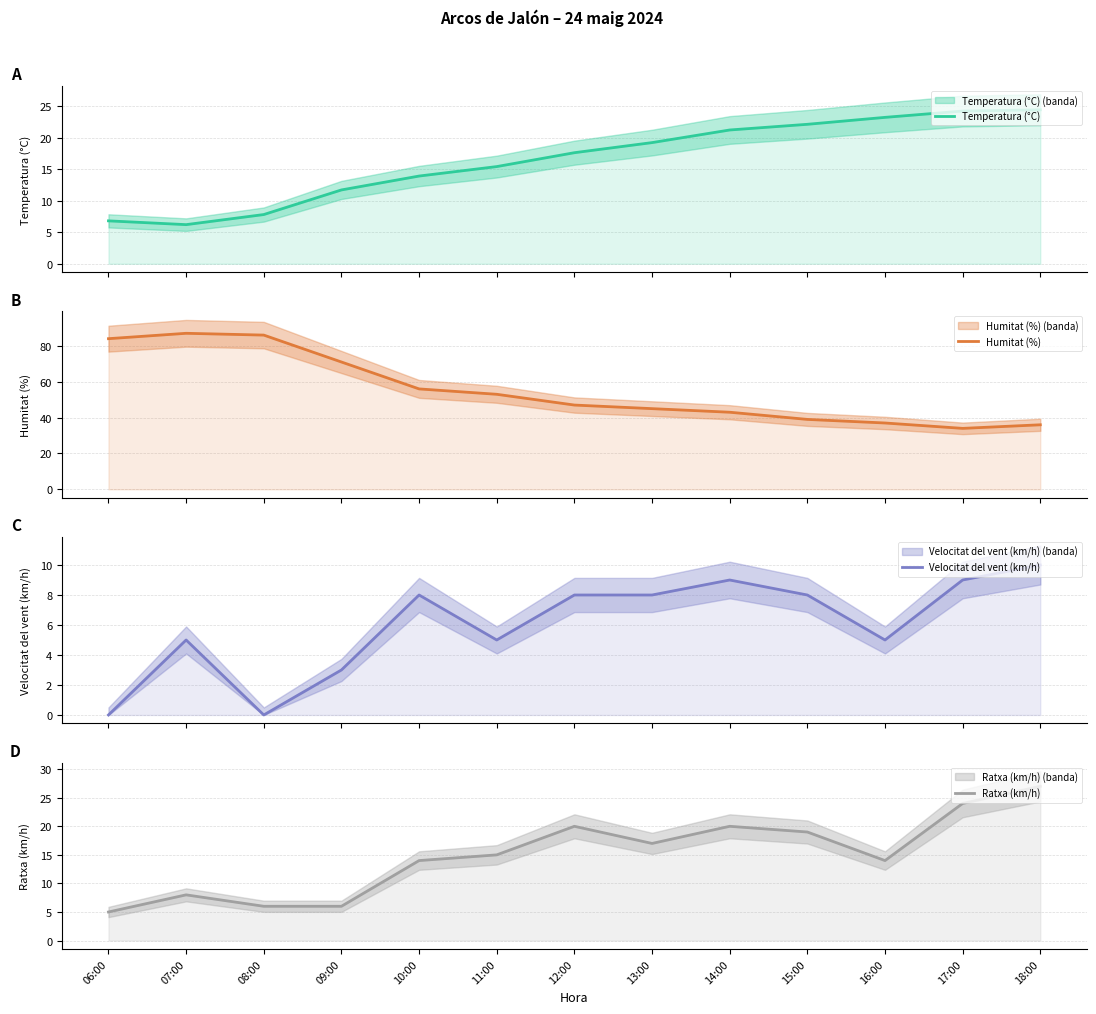

Reading left to right, transcribe all the data shown in this chart.

Temperatura (°C): 6.8	6.2	7.8	11.7	13.9	15.4	17.6	19.2	21.2	22.1	23.2	24.2	24.4
Humitat (%): 84.0	87.0	86.0	71.0	56.0	53.0	47.0	45.0	43.0	39.0	37.0	34.0	36.0
Velocitat del vent (km/h): 0.0	5.0	0.0	3.0	8.0	5.0	8.0	8.0	9.0	8.0	5.0	9.0	10.0
Ratxa (km/h): 5.0	8.0	6.0	6.0	14.0	15.0	20.0	17.0	20.0	19.0	14.0	24.0	27.0